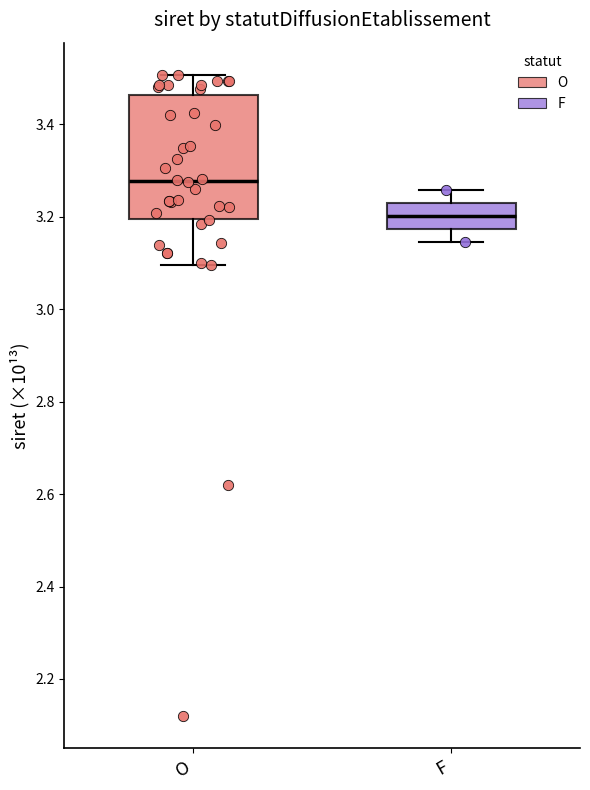

Which box has the lowest median line?

F